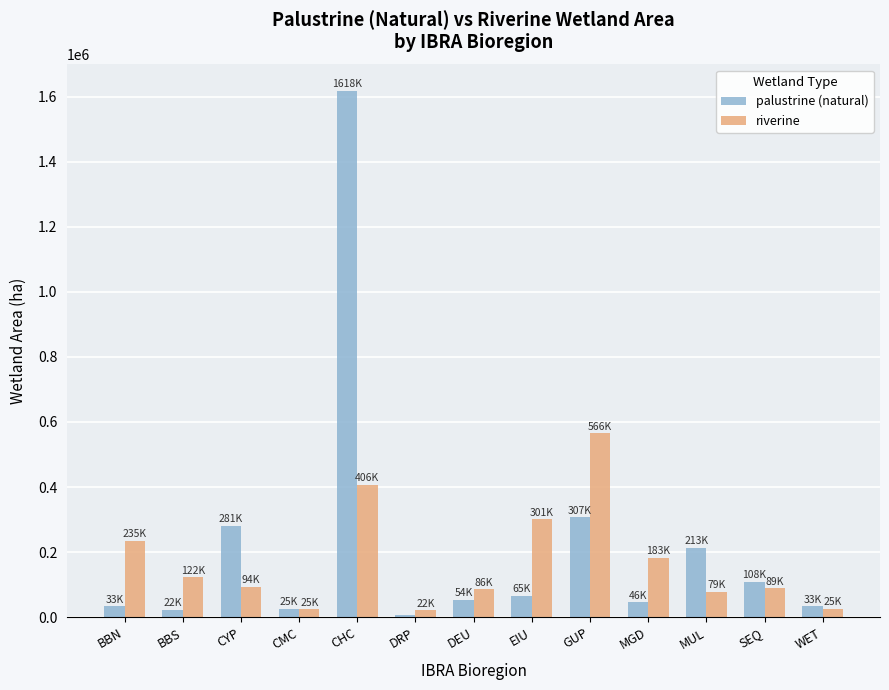

At which label does palustrine (natural) first exceed 54036?

CYP